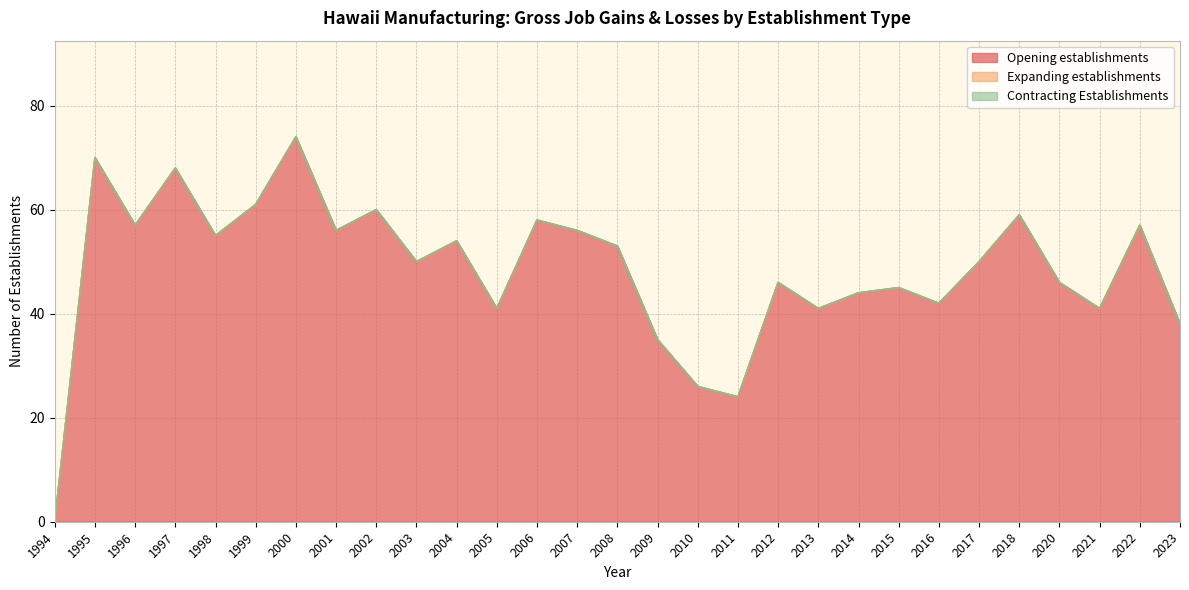

How many lines are shown in the chart?

3